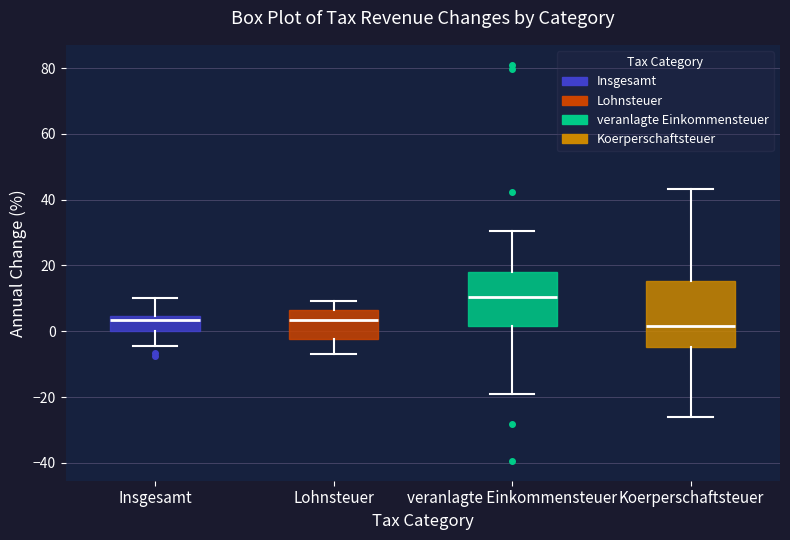

Reading left to right, transcribe this box plot: for each box, give where its median line is, the range the box spans, and where its two whiskers end, as read against the y-axis. The values are not printed on the chart, so give them approximately, as read against the axis.

Insgesamt: median 4 (just below the box's upper edge), box 0 to 4, whiskers -4 to 10
Lohnsteuer: median 4, box -2 to 6, whiskers -6 to 10
veranlagte Einkommensteuer: median 10, box 2 to 18, whiskers -20 to 30
Koerperschaftsteuer: median 2, box -4 to 16, whiskers -26 to 44